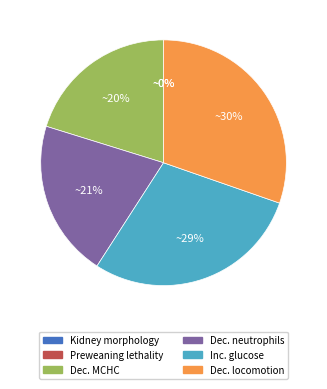

Does any single category account for the majority?

No